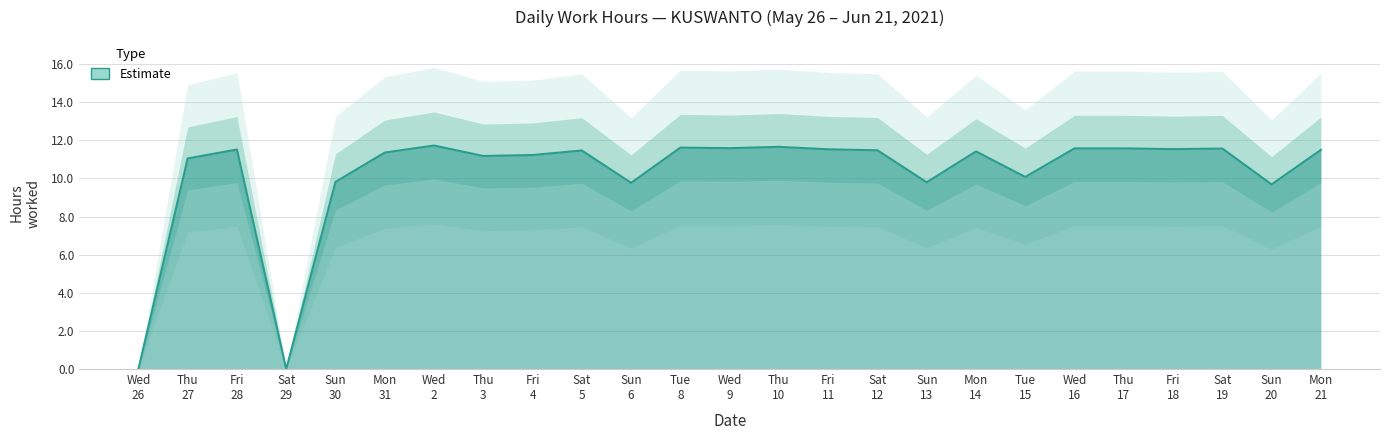

True or false: the data has more than 0 interior local peaks.

True